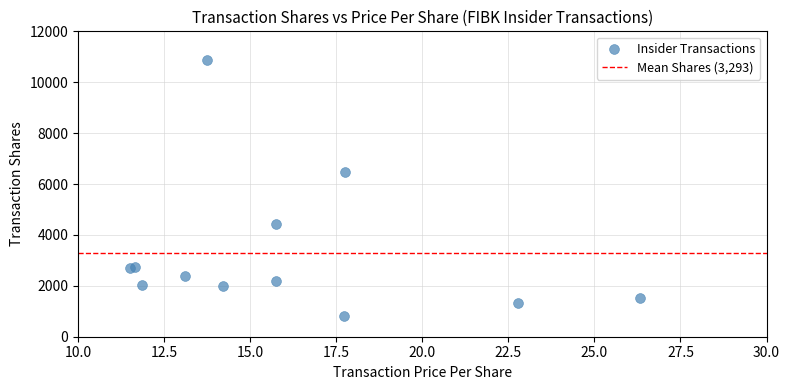

What Y value in the scatter plot is closest to 5840?

6484